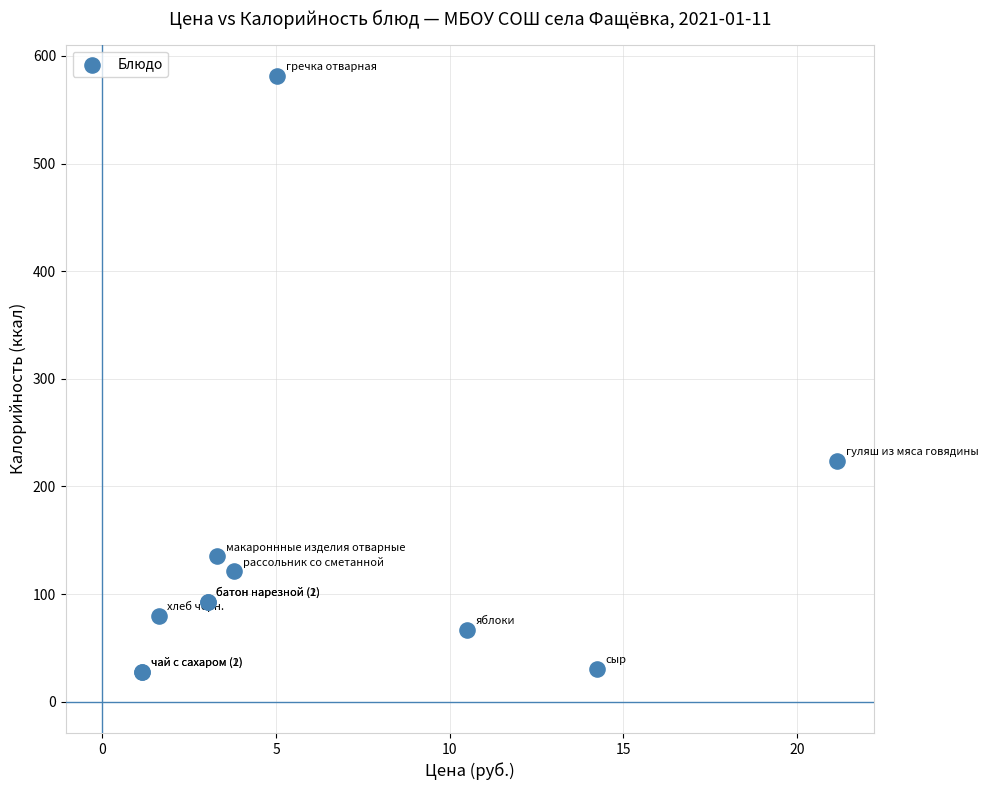

What Y value in the scatter plot is closest to 304?

224.1